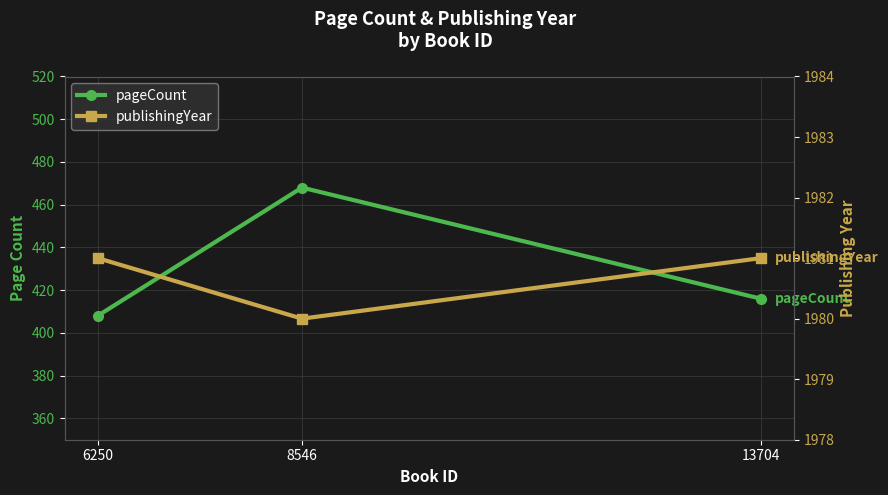

Is it true that pageCount equals 597 at 13704?

False